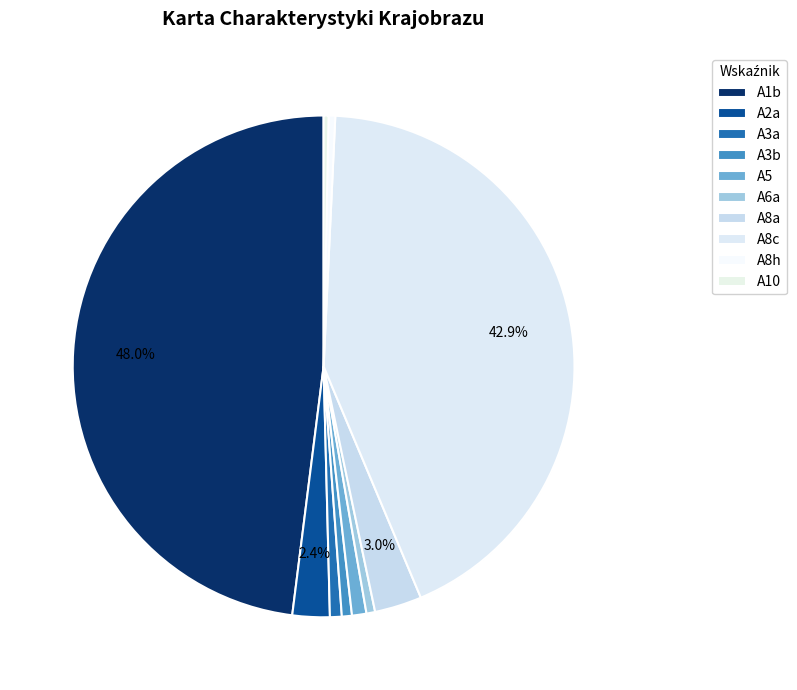

To the nearest percent, what percentage of the pie is A6a?

1%